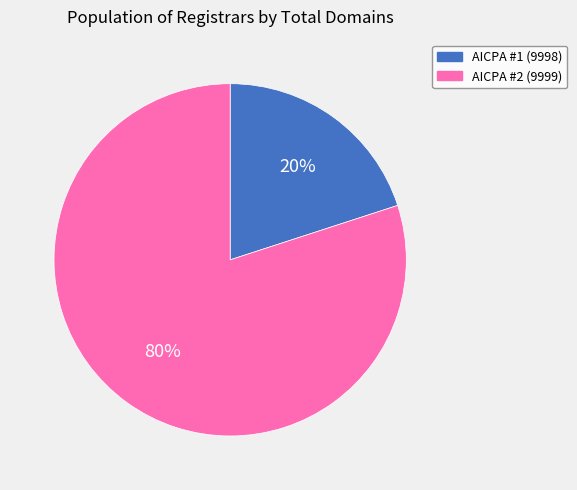

Which category has the smallest portion of the pie?

AICPA #1 (9998)